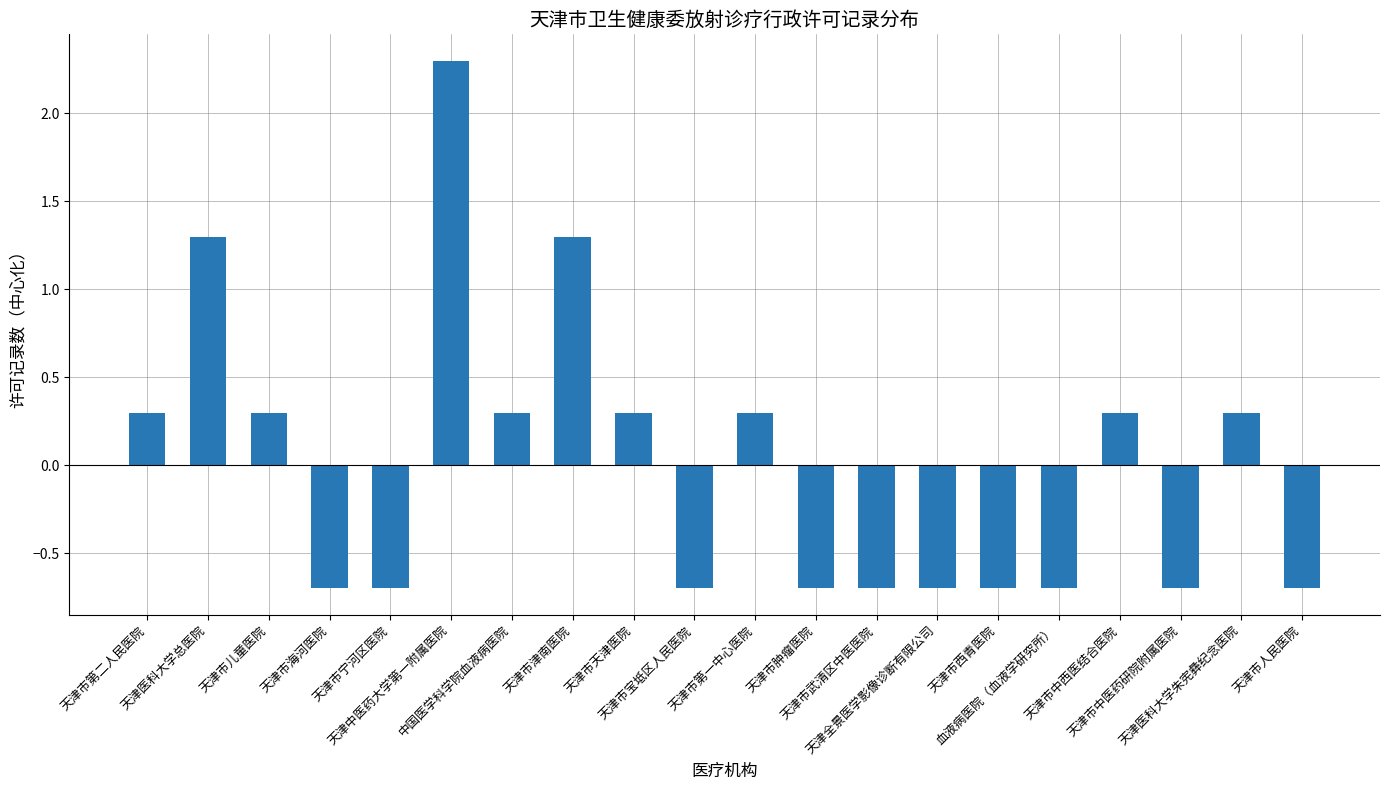

Count the number of data series in this chart.

1